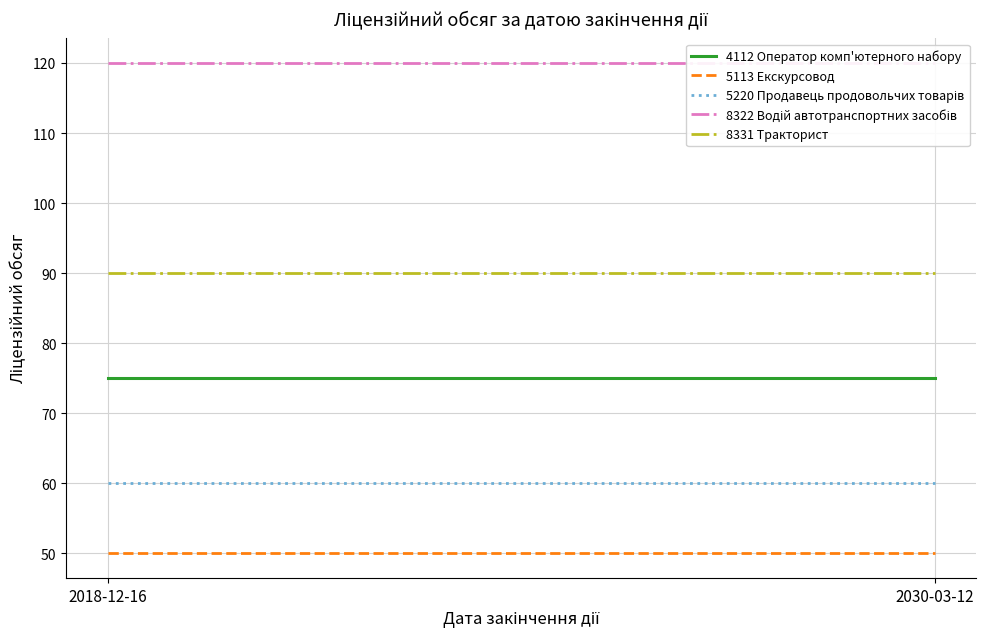

At which label does 5113 Екскурсовод reach its peak?

2018-12-16